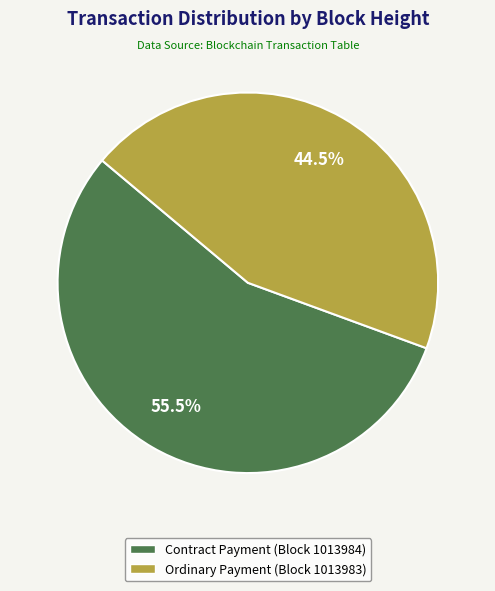

Does any single category account for the majority?

Yes